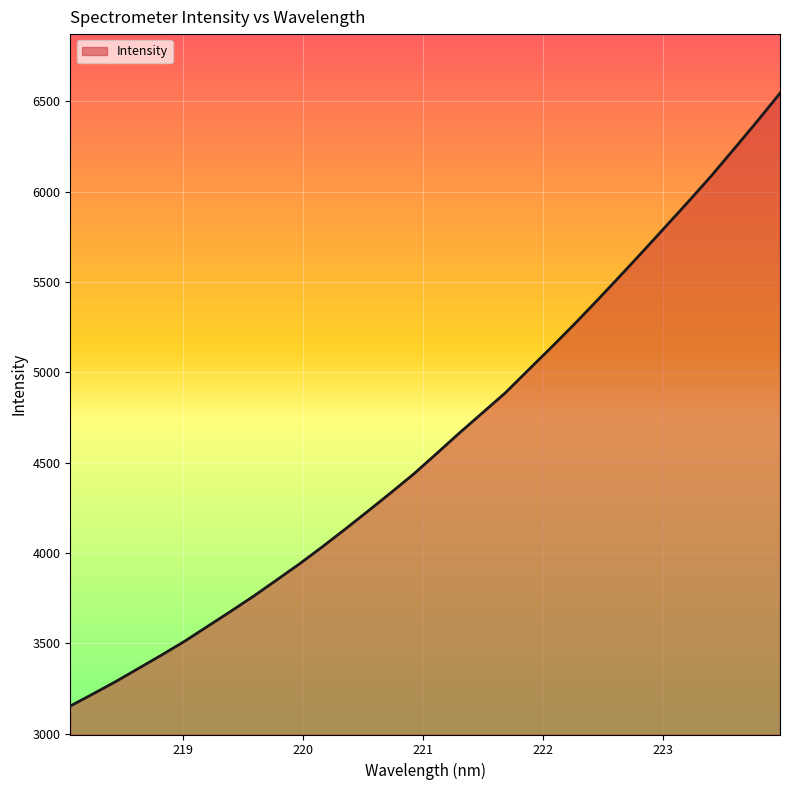

What is the maximum value shown in the chart?

6544.1